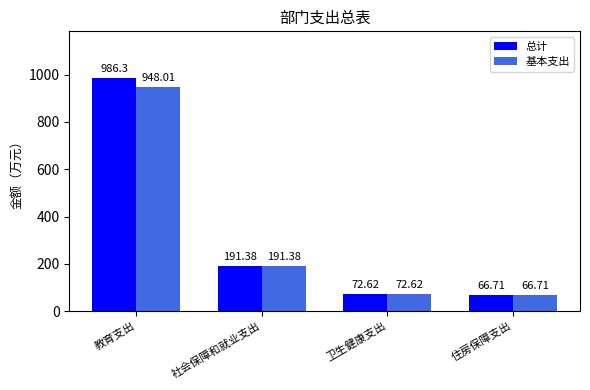

What is the average value of the 总计 series?

329.3